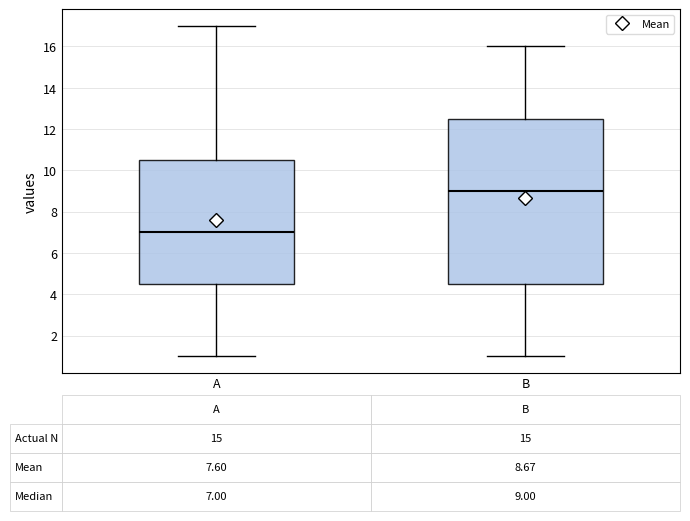

Comparing the boxes themselves (not the whiskers), which one is the tallest?

B